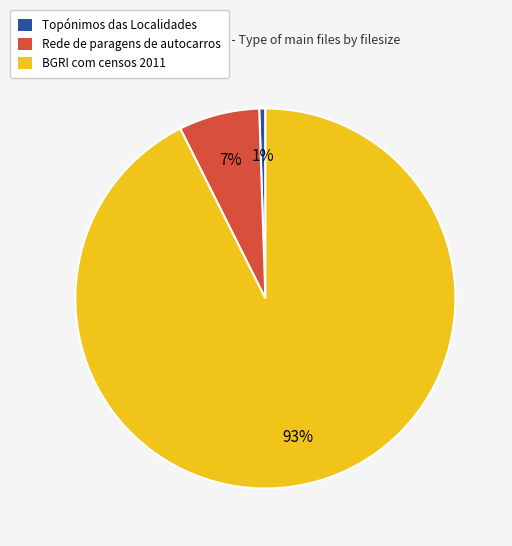

Is it true that Rede de paragens de autocarros is 7% of the pie?

True